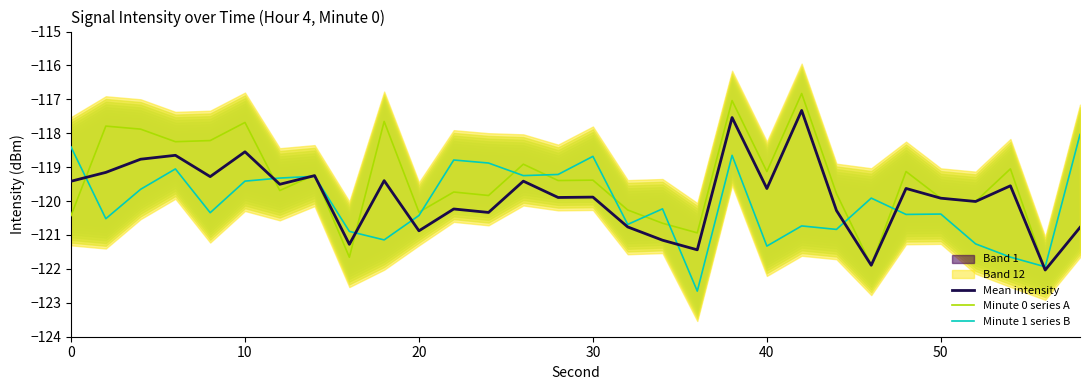

What is the minimum value for Mean intensity?

-122.0